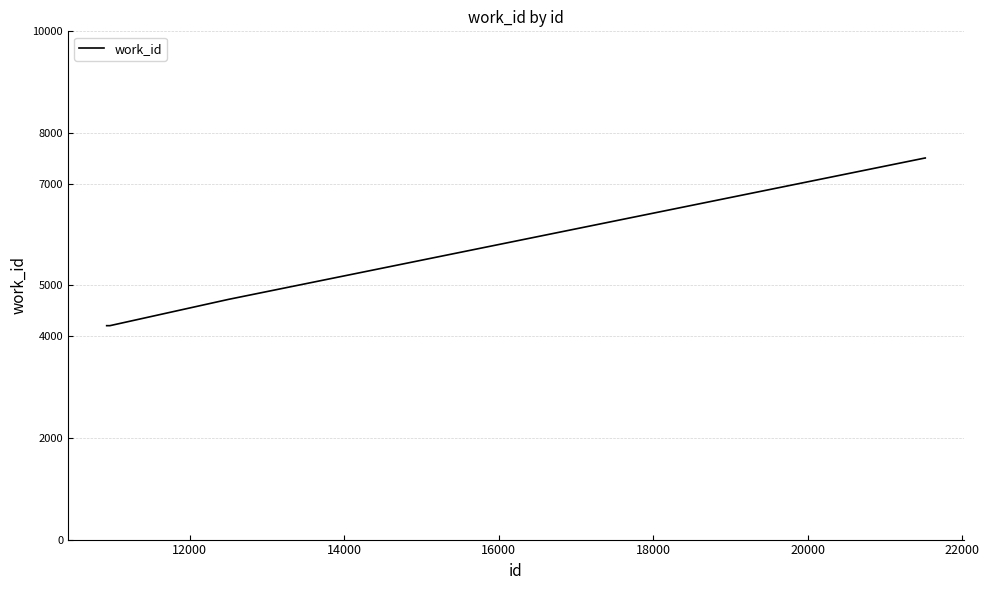

What is the minimum value shown in the chart?

4209